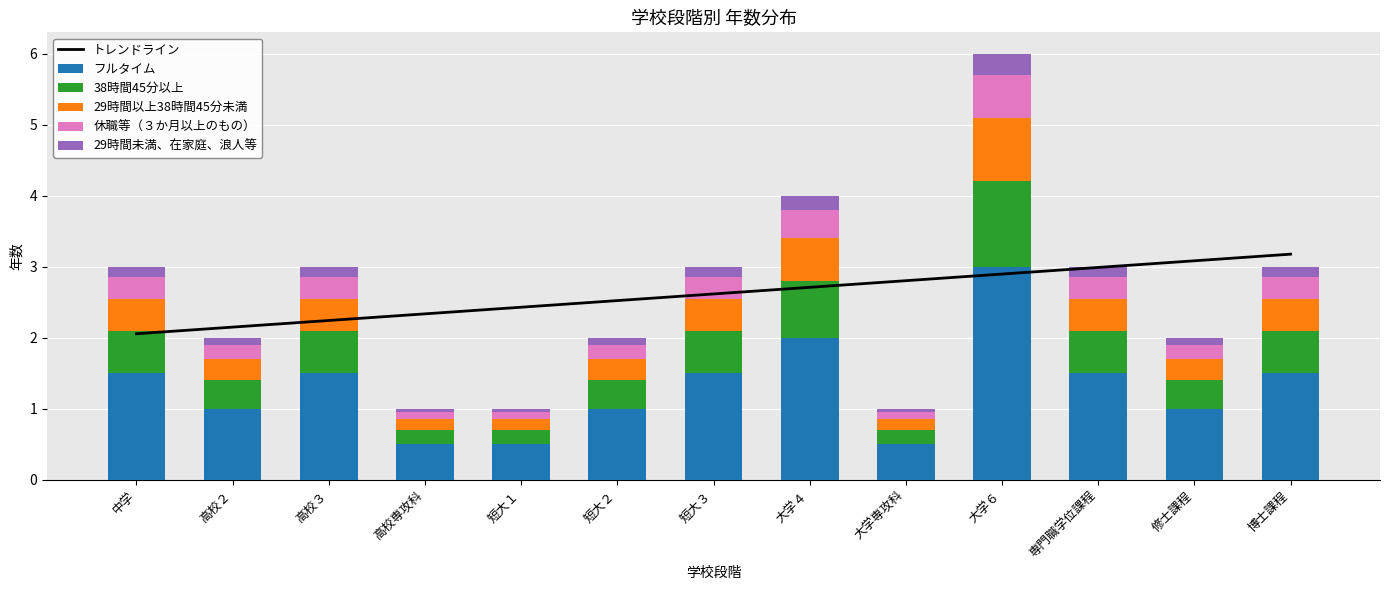

How many groups of bars are there?

13